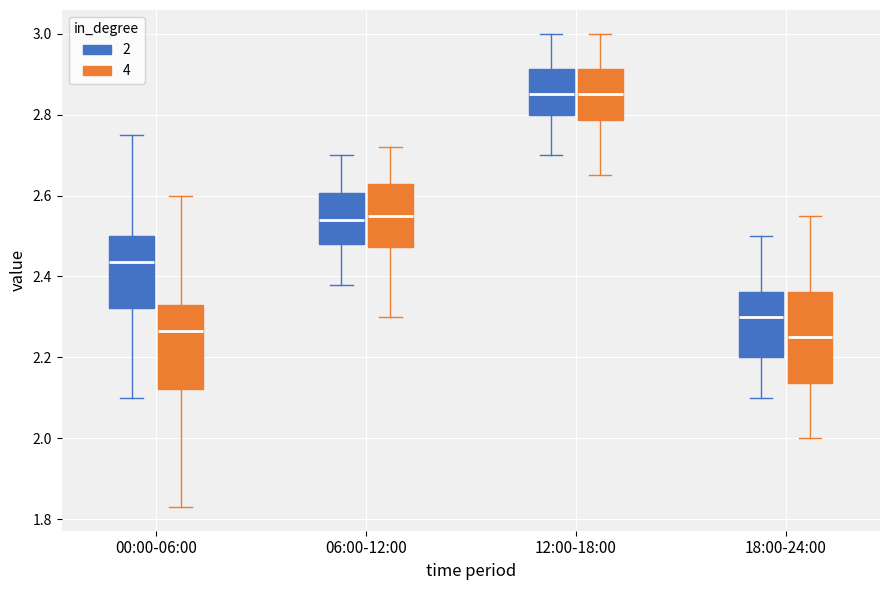

Reading left to right, read every box against the y-axis: the position of its median line, the range the box covers, and the ends of its whiskers. The values are not printed on the chart, so give them approximately, as read against the axis.

00:00-06:00 (2): median 2.44, box 2.32 to 2.50, whiskers 2.10 to 2.76
00:00-06:00 (4): median 2.26, box 2.12 to 2.34, whiskers 1.84 to 2.60
06:00-12:00 (2): median 2.54, box 2.48 to 2.60, whiskers 2.38 to 2.70
06:00-12:00 (4): median 2.56, box 2.48 to 2.62, whiskers 2.30 to 2.72
12:00-18:00 (2): median 2.86, box 2.80 to 2.92, whiskers 2.70 to 3.00
12:00-18:00 (4): median 2.86, box 2.78 to 2.92, whiskers 2.66 to 3.00
18:00-24:00 (2): median 2.30, box 2.20 to 2.36, whiskers 2.10 to 2.50
18:00-24:00 (4): median 2.26, box 2.14 to 2.36, whiskers 2.00 to 2.56